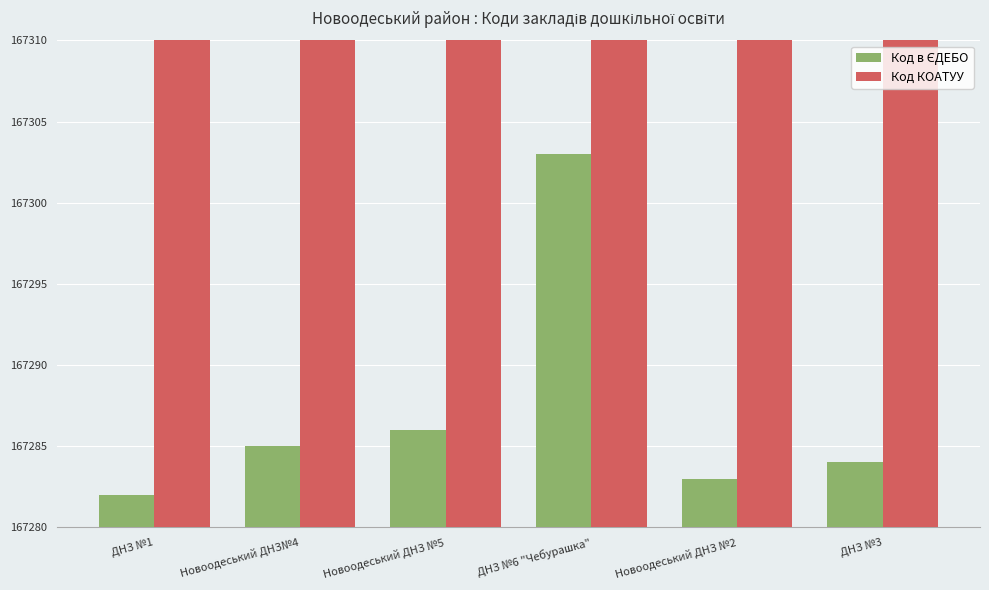

List the series in order of their overall mean, lowest first.

Код в ЄДЕБО, Код КОАТУУ